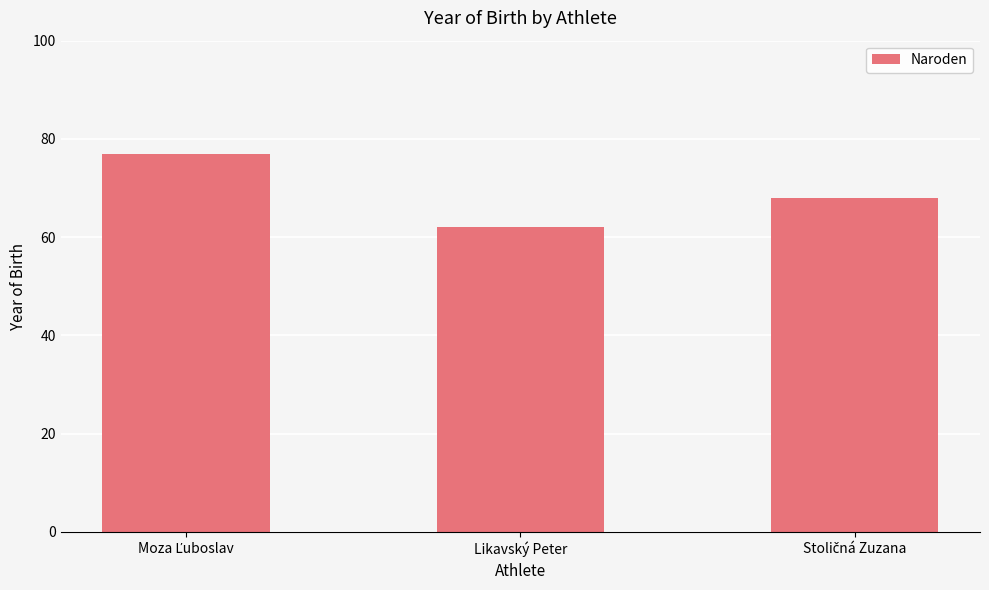

What is the maximum value shown in the chart?

77